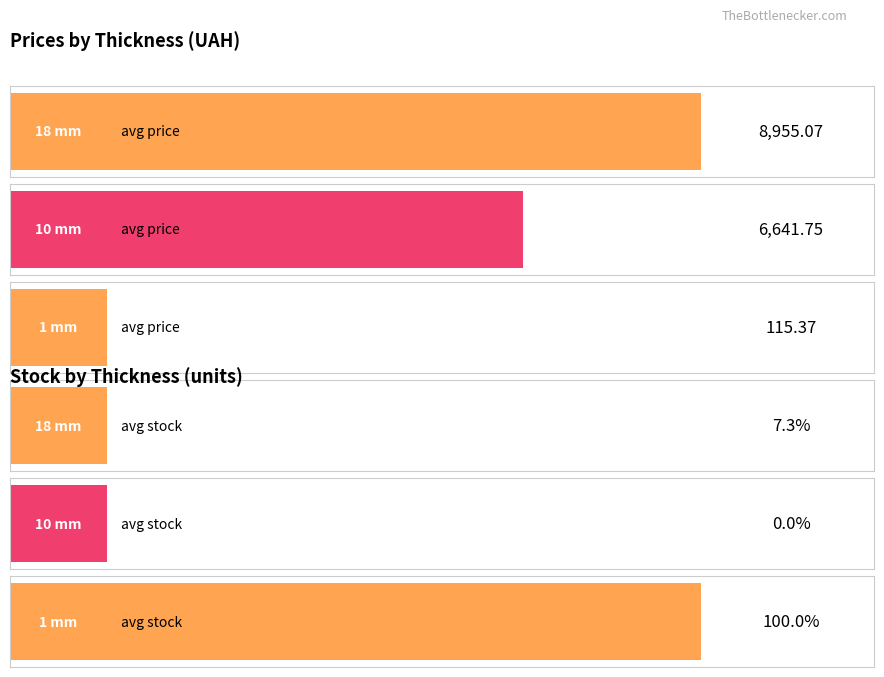

Does the chart contain any negative values?

No